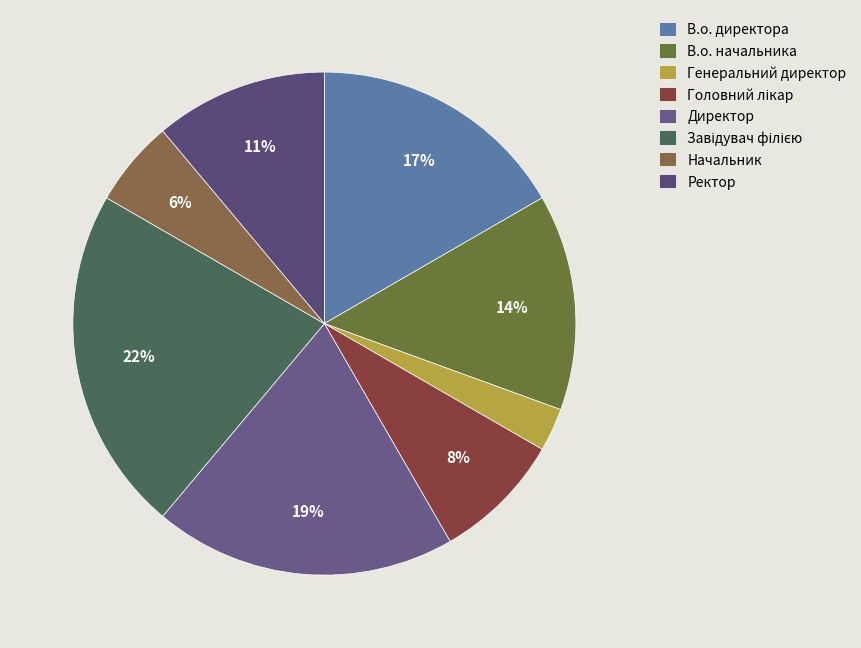

Rank the categories by value from highest to lowest.

Завідувач філією, Директор, В.о. директора, В.о. начальника, Ректор, Головний лікар, Начальник, Генеральний директор